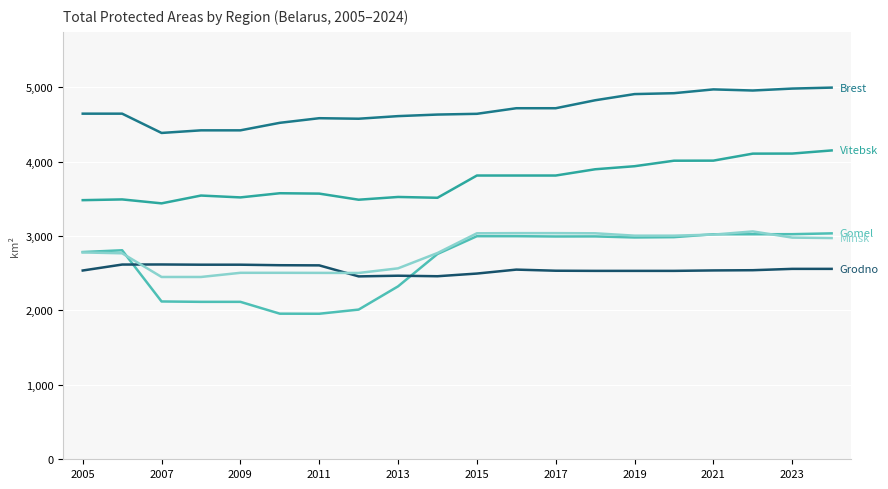

What is the maximum value shown in the chart?

4993